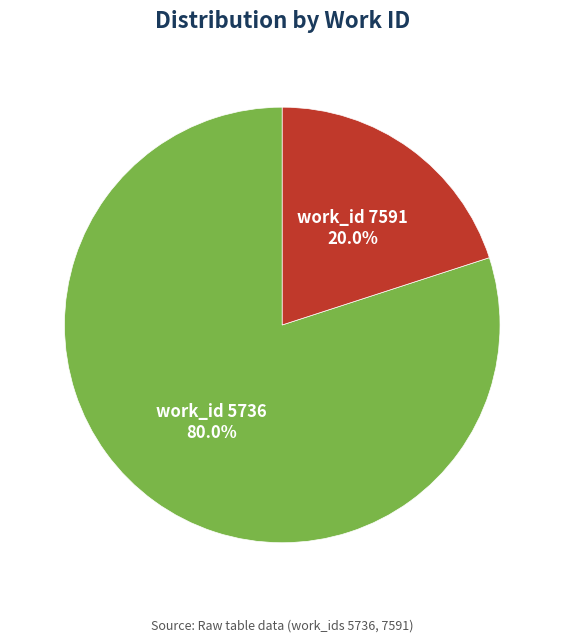

Is there a majority slice in this chart?

Yes